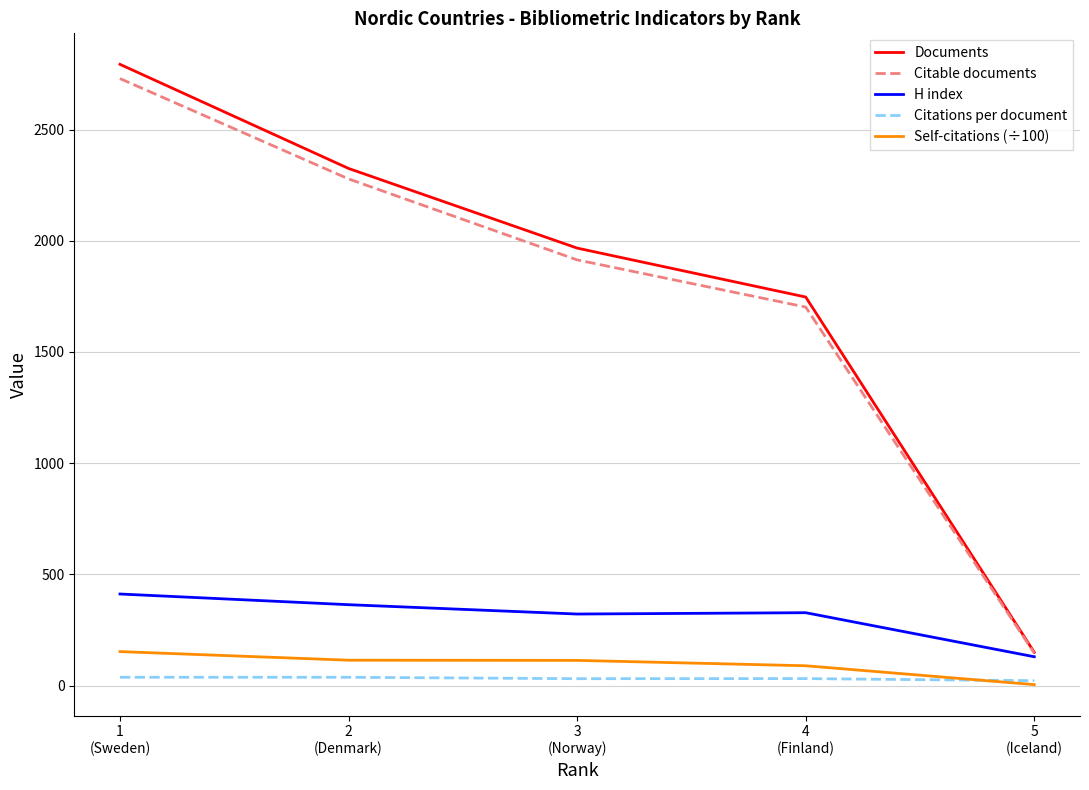

How many lines are shown in the chart?

5